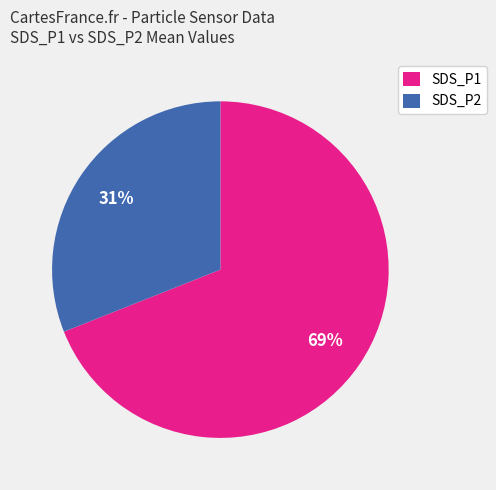

True or false: SDS_P2 accounts for 17% of the total.

False